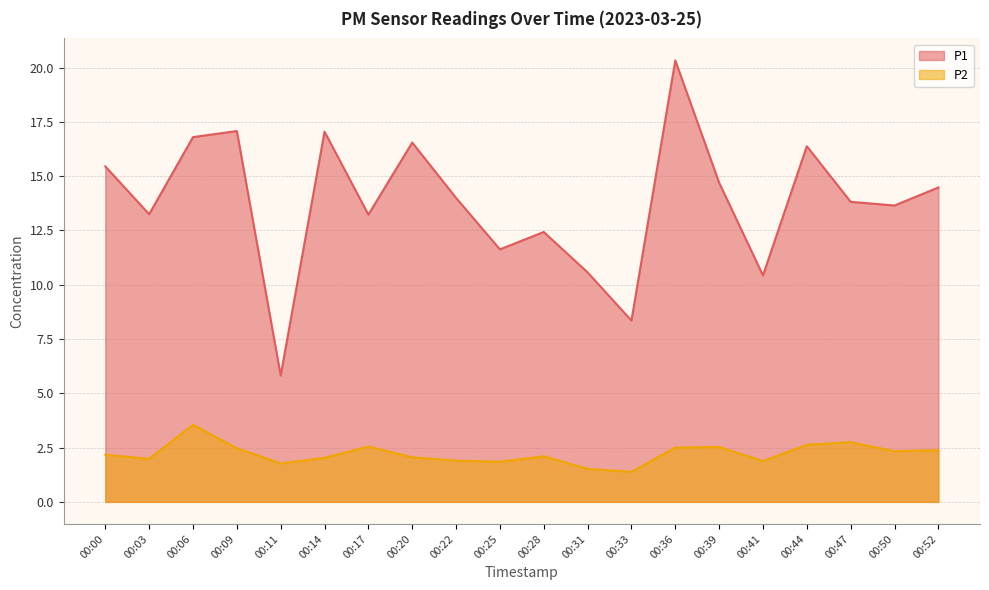

Reading right to left, list all the values displayed in this chart.

P1: 00:52=14.5	00:50=13.7	00:47=13.8	00:44=16.4	00:41=10.4	00:39=14.7	00:36=20.3	00:33=8.3	00:31=10.6	00:28=12.4	00:25=11.6	00:22=14.0	00:20=16.6	00:17=13.2	00:14=17.1	00:11=5.8	00:09=17.1	00:06=16.8	00:03=13.2	00:00=15.4
P2: 00:52=2.4	00:50=2.3	00:47=2.8	00:44=2.6	00:41=1.9	00:39=2.5	00:36=2.5	00:33=1.4	00:31=1.5	00:28=2.1	00:25=1.9	00:22=1.9	00:20=2.0	00:17=2.5	00:14=2.0	00:11=1.8	00:09=2.5	00:06=3.5	00:03=2.0	00:00=2.2